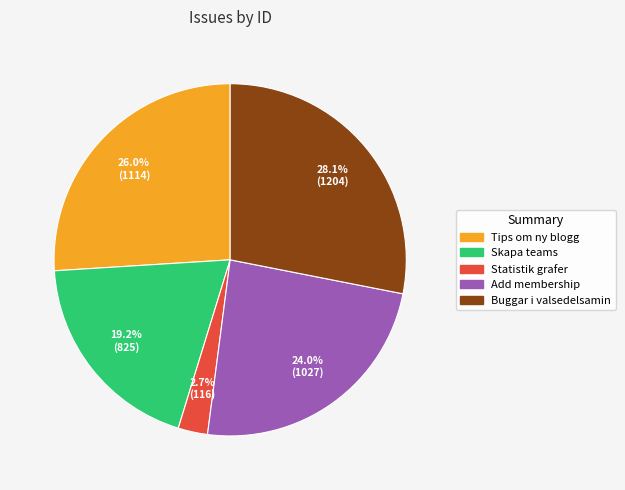

Is it true that Tips om ny blogg is 36% of the pie?

False